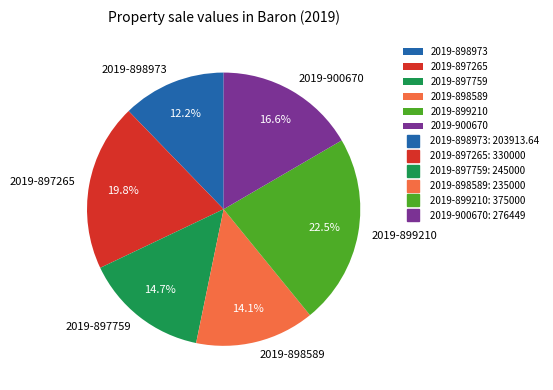

How many slices are in this pie chart?

6